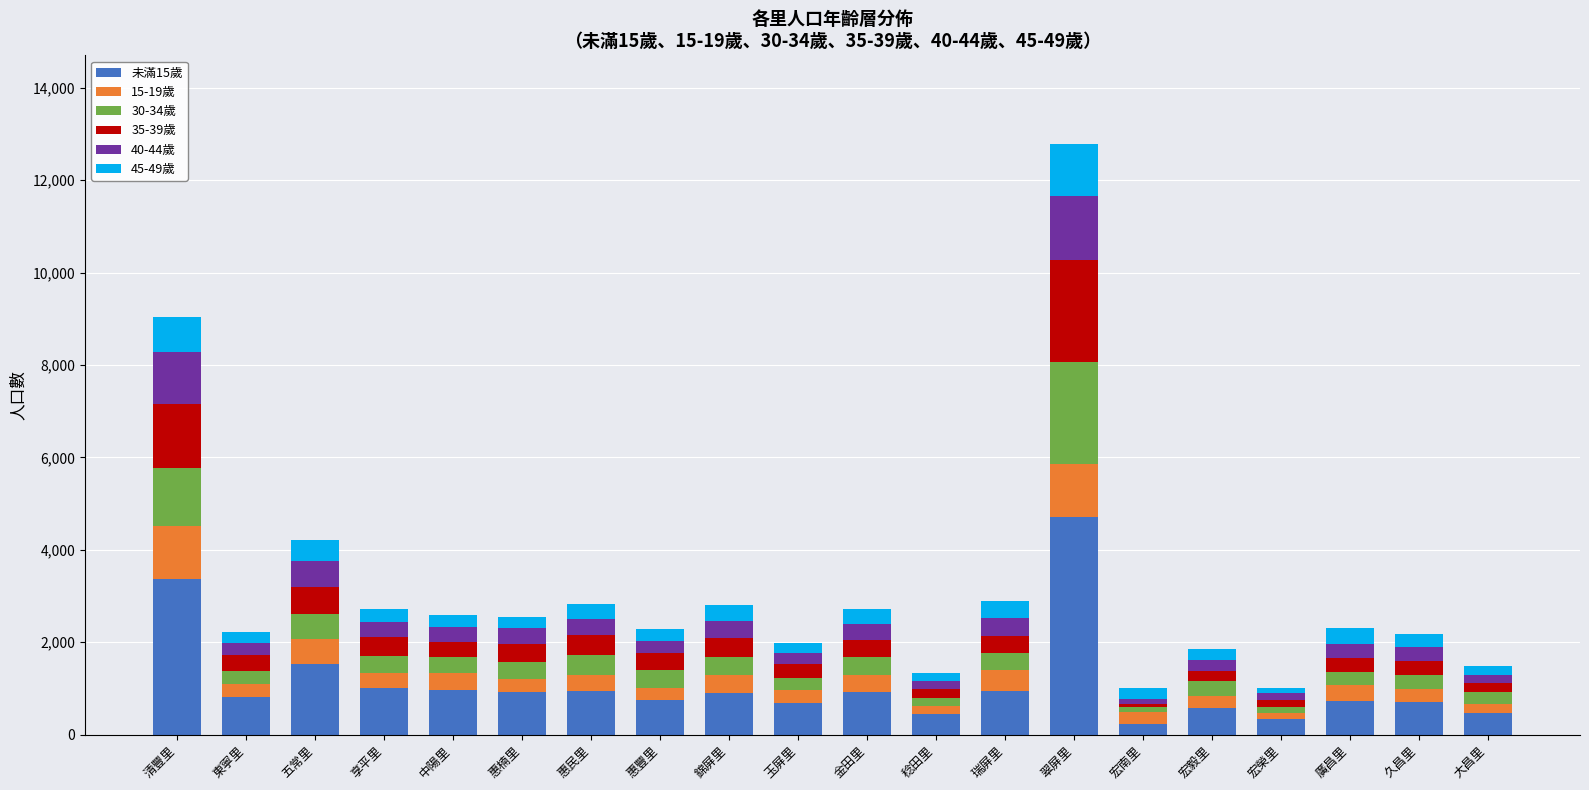

Is it true that 未滿15歲 equals 1567 at 瑞屏里?

False